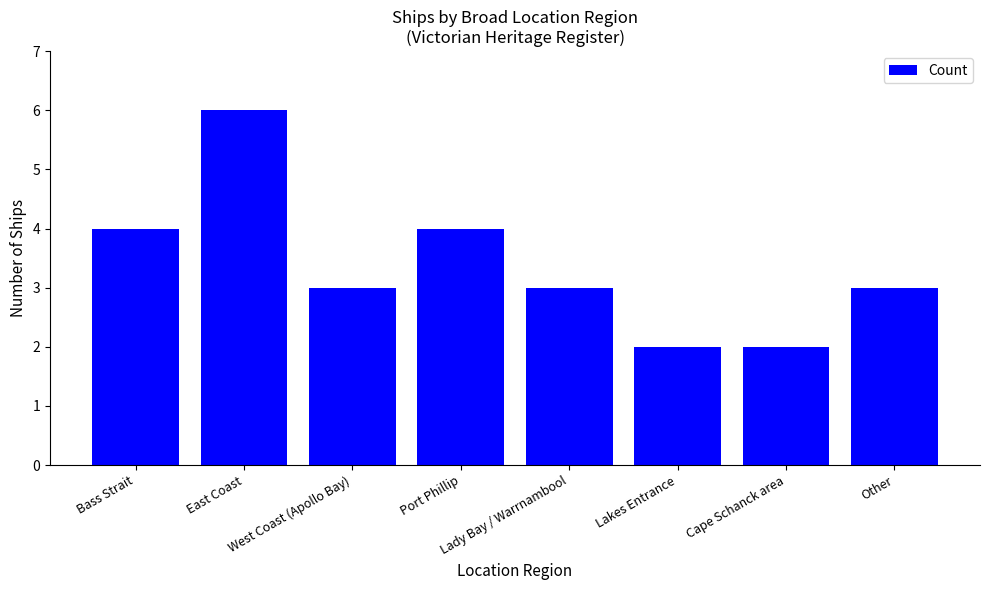

What is the label of the 2nd bar from the left?

East Coast